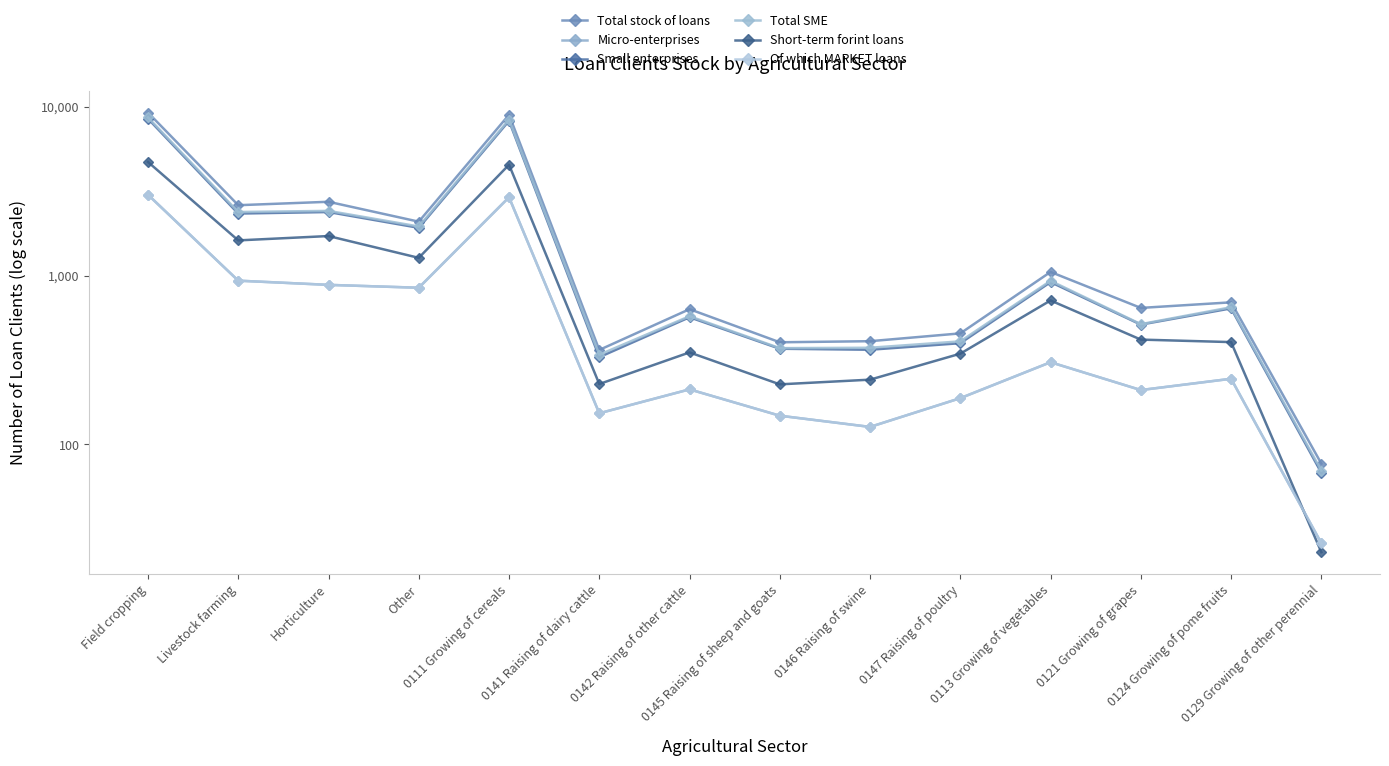

How many intersections are there between Of which MARKET loans and Short-term forint loans?

1